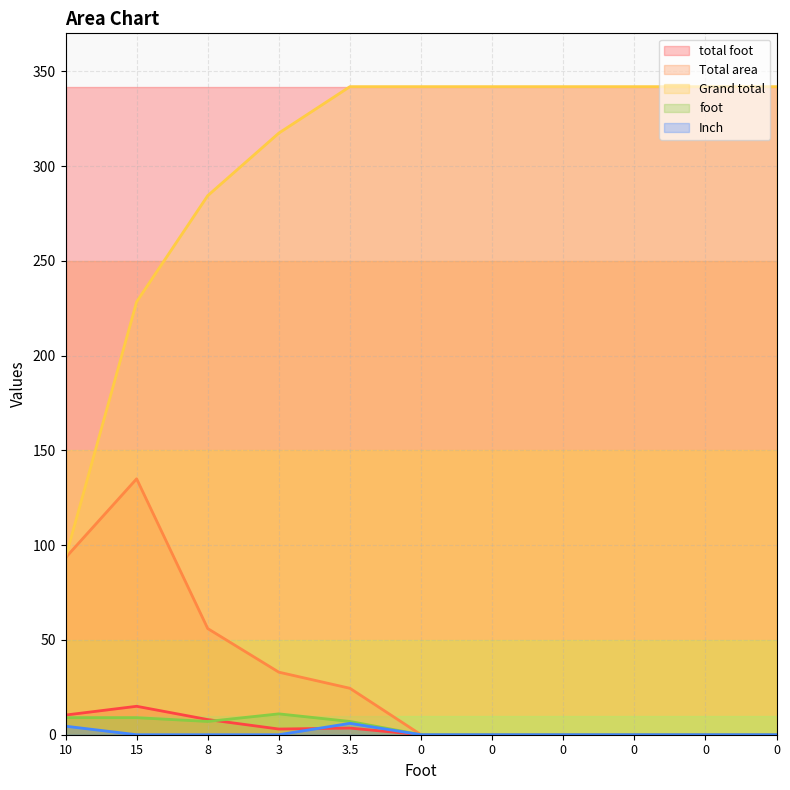

What is the sum of the total foot values at 3 and 0?

3.0